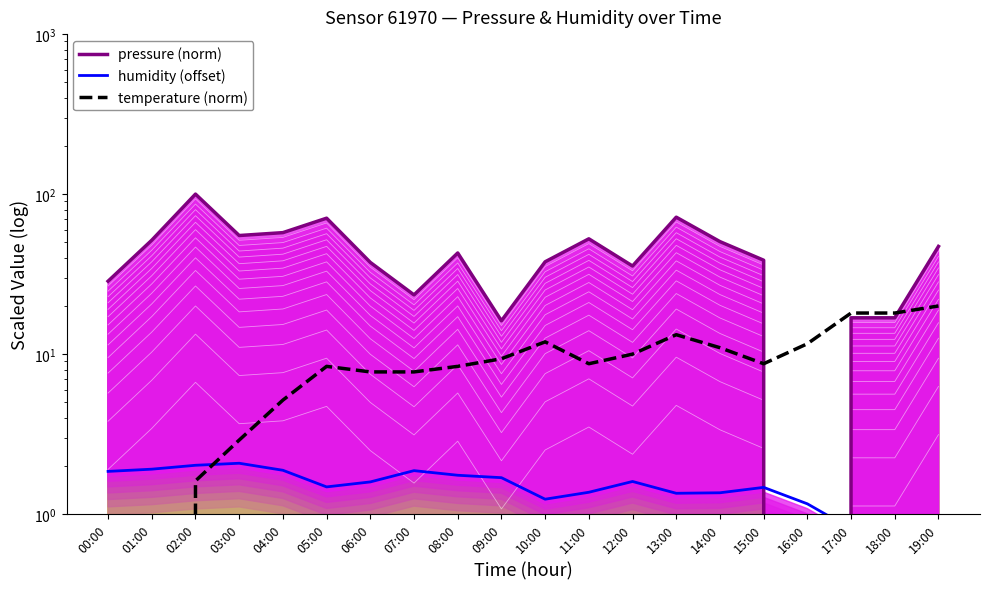

Rank the series by their average value, from lowest to highest.

humidity (offset), temperature (norm), pressure (norm)